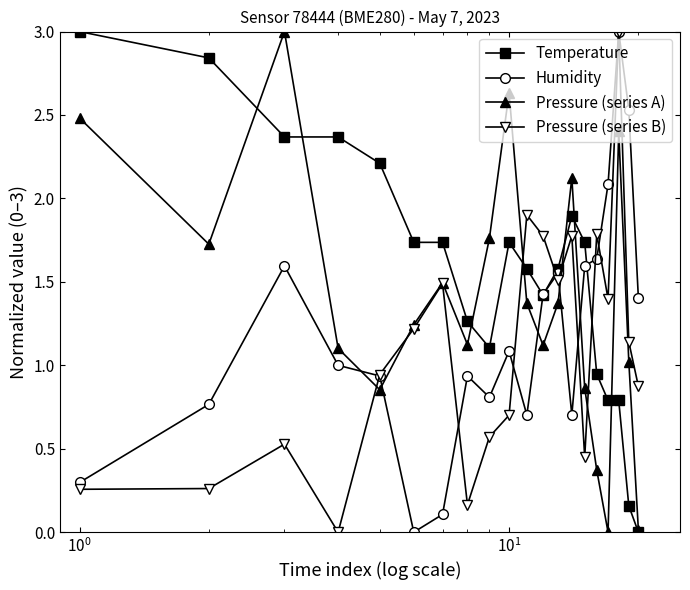

After their last crossing, which series has the higher values: Temperature or Pressure (series B)?

Pressure (series B)